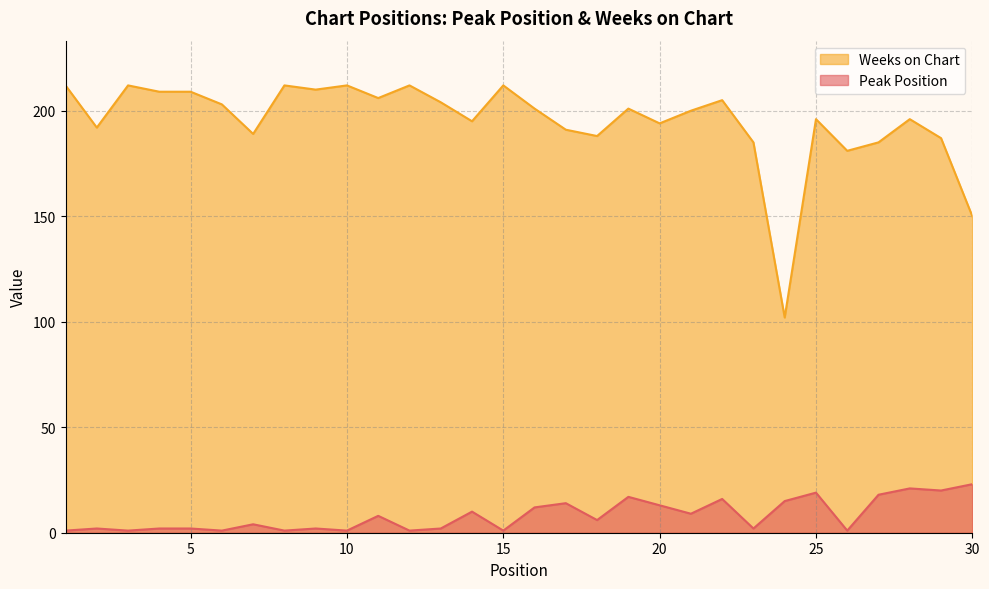

The Weeks on Chart series shows 120 at 6. True or false?

False